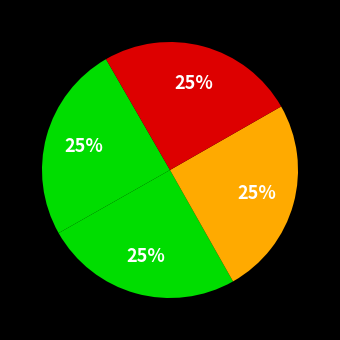

How many segments does this pie chart have?

4